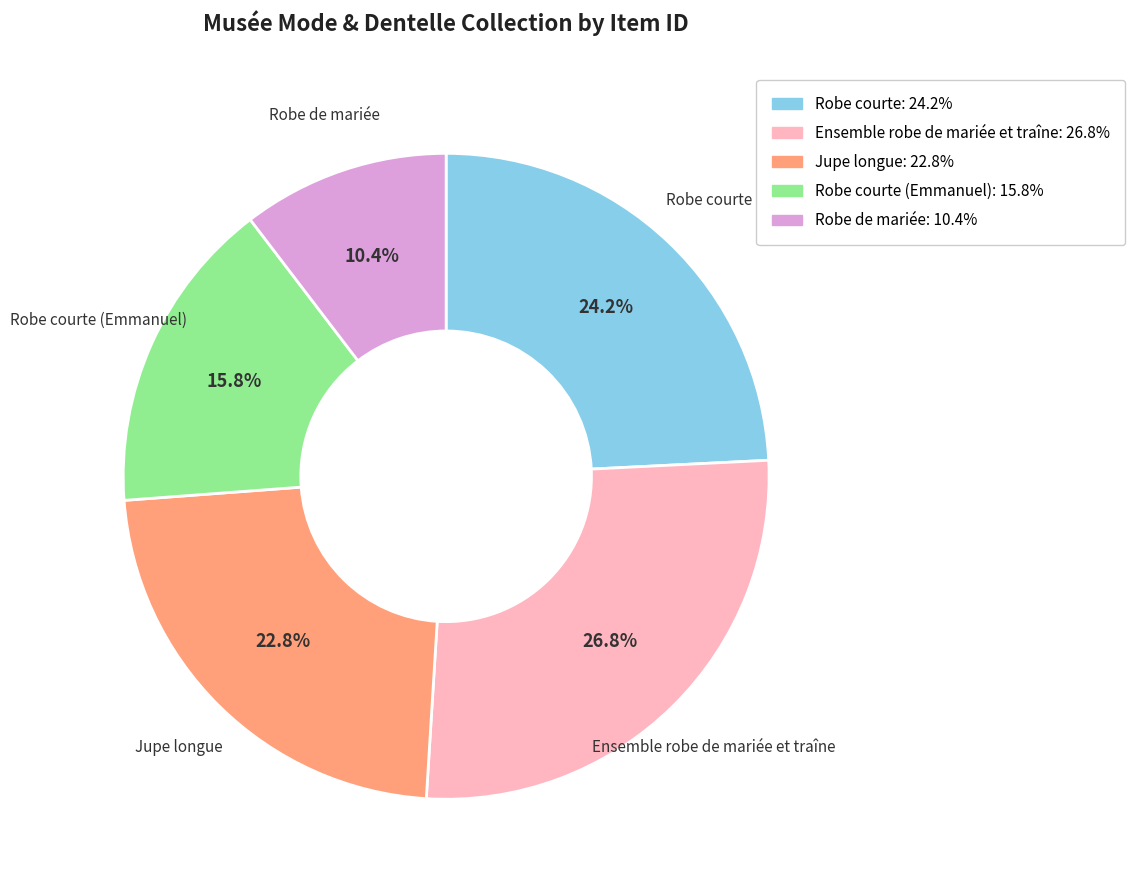

To the nearest percent, what is the average slice percentage?

20%